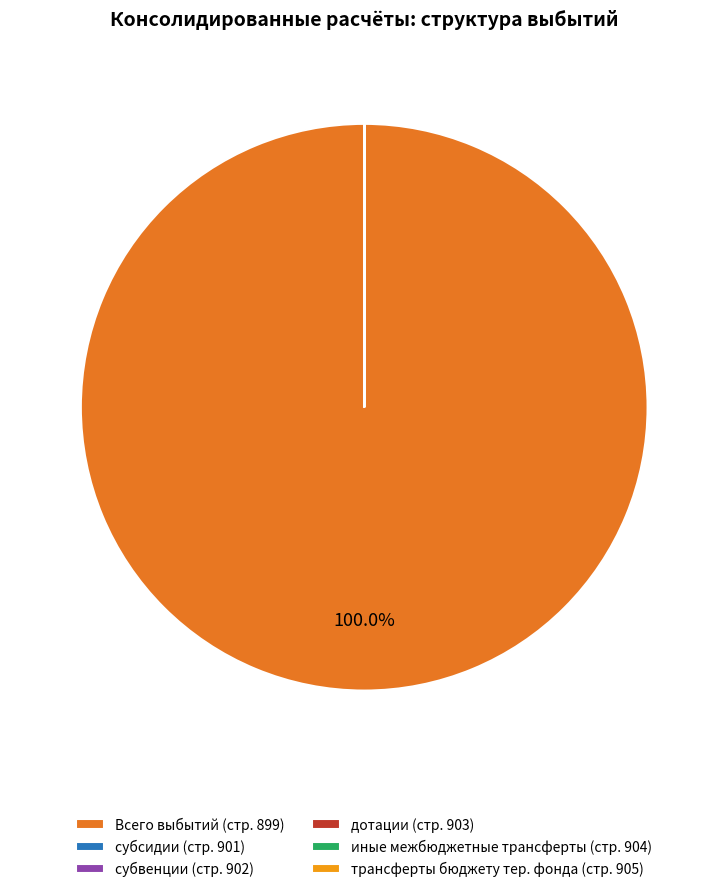

Which category accounts for the majority?

Всего выбытий (стр. 899)